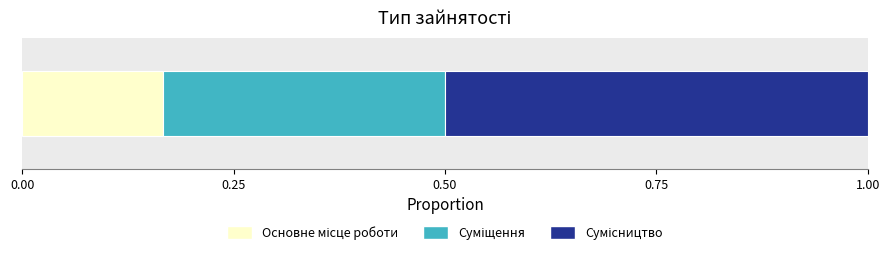

What position from the left is Основне місце роботи?

1